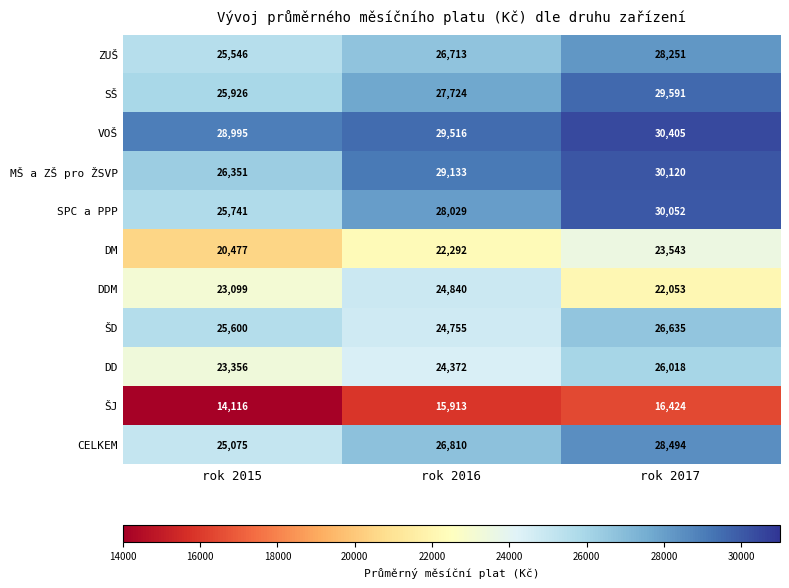

How many distinct data groups are displayed?

11